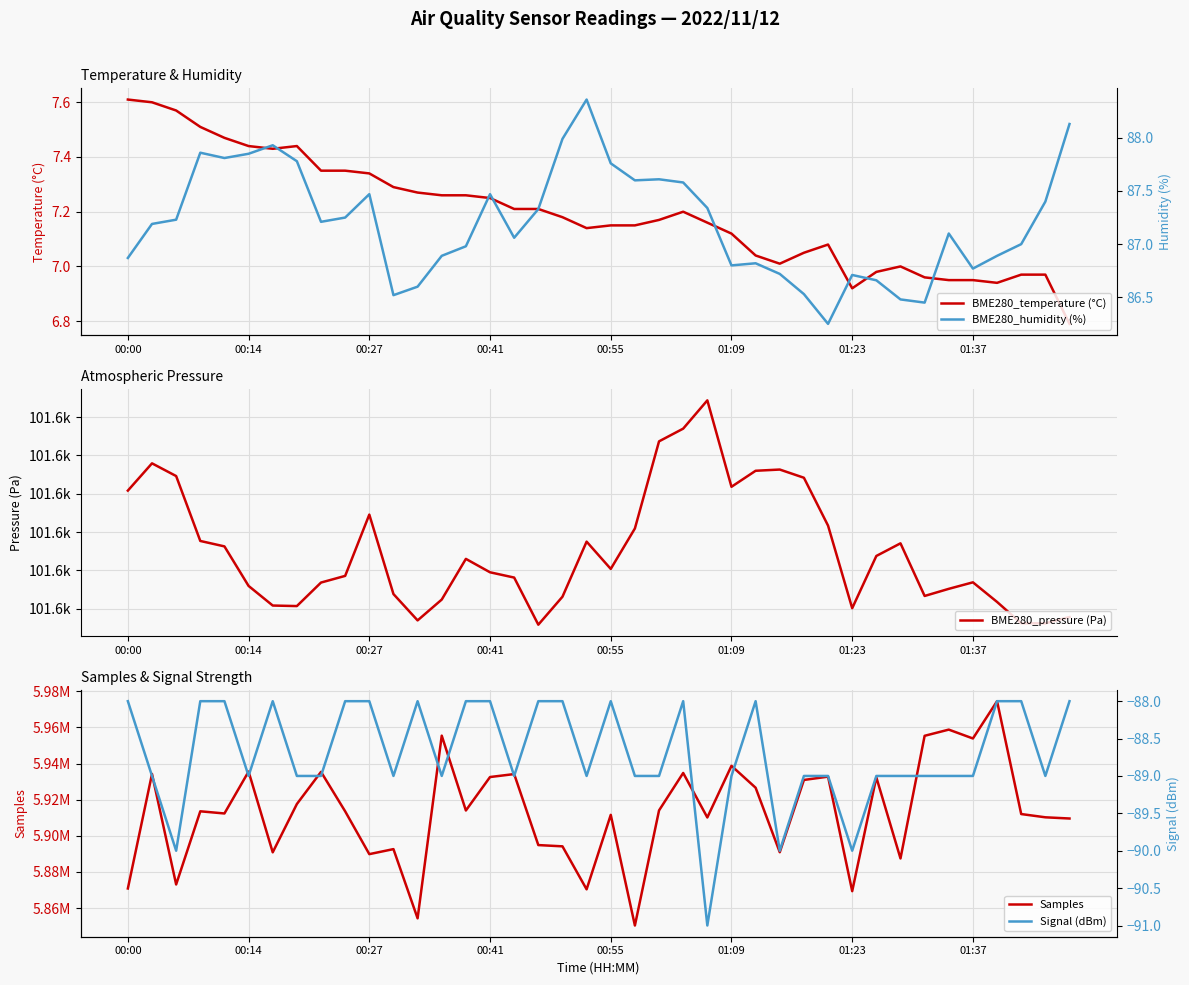

In BME280_temperature (°C), how many points are lower than both neighbors (excluding endpoints)?

5